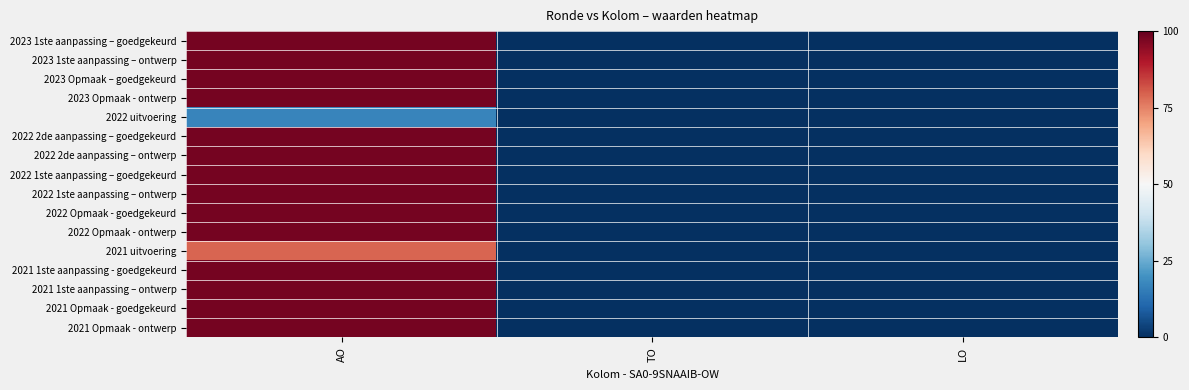

At which category does the chart reach its peak across all series?

AO